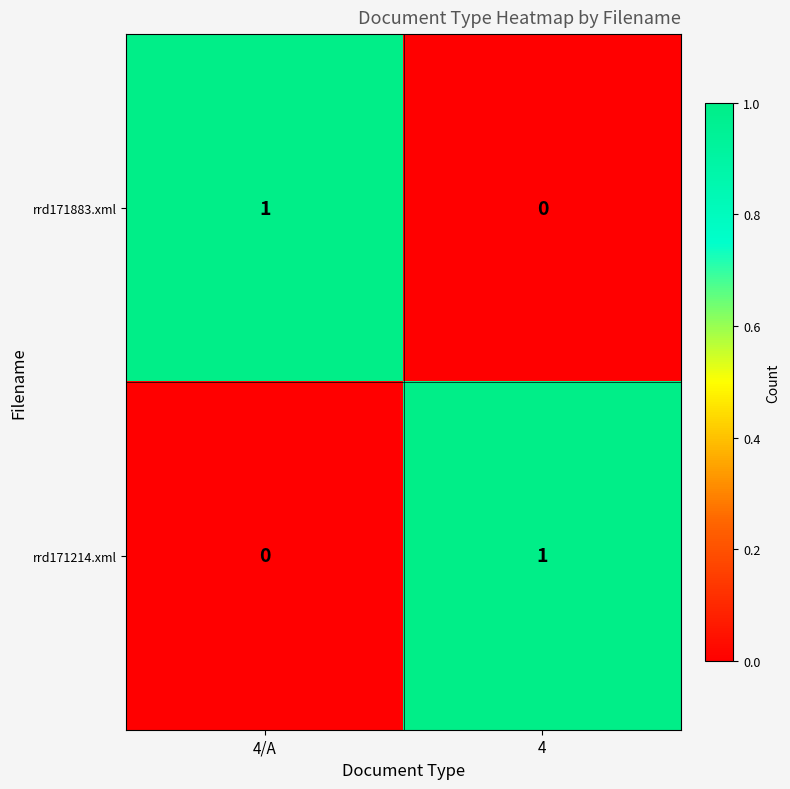

At which label does rrd171883.xml reach its minimum?

4